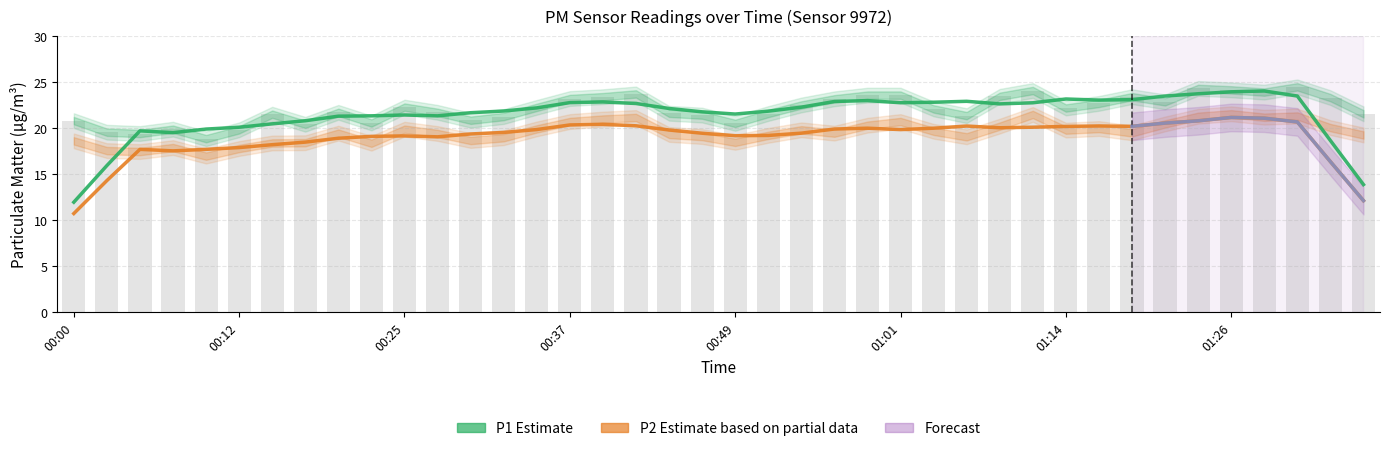

What is the minimum value shown in the chart?

10.7